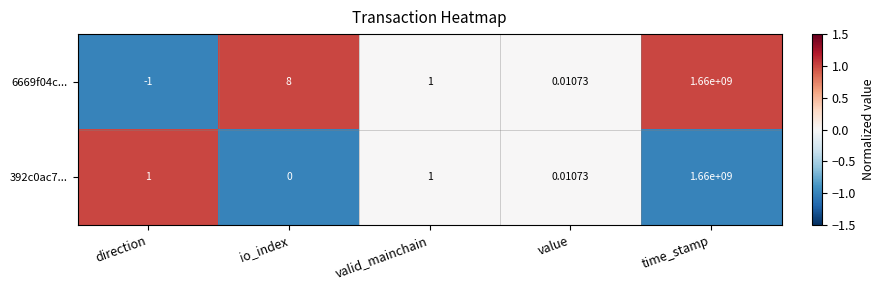

How many data points does each series have?

5